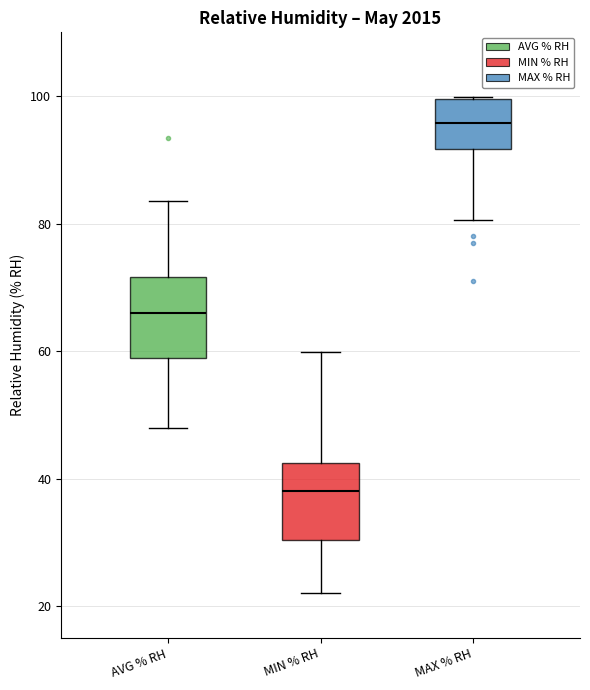

Reading left to right, transcribe this box plot: for each box, give where its median line is, the range the box spans, and where its two whiskers end, as read against the y-axis. The values are not printed on the chart, so give them approximately, as read against the axis.

AVG % RH: median 66, box 58 to 72, whiskers 48 to 84
MIN % RH: median 38, box 30 to 42, whiskers 22 to 60
MAX % RH: median 96, box 92 to 100, whiskers 80 to 100